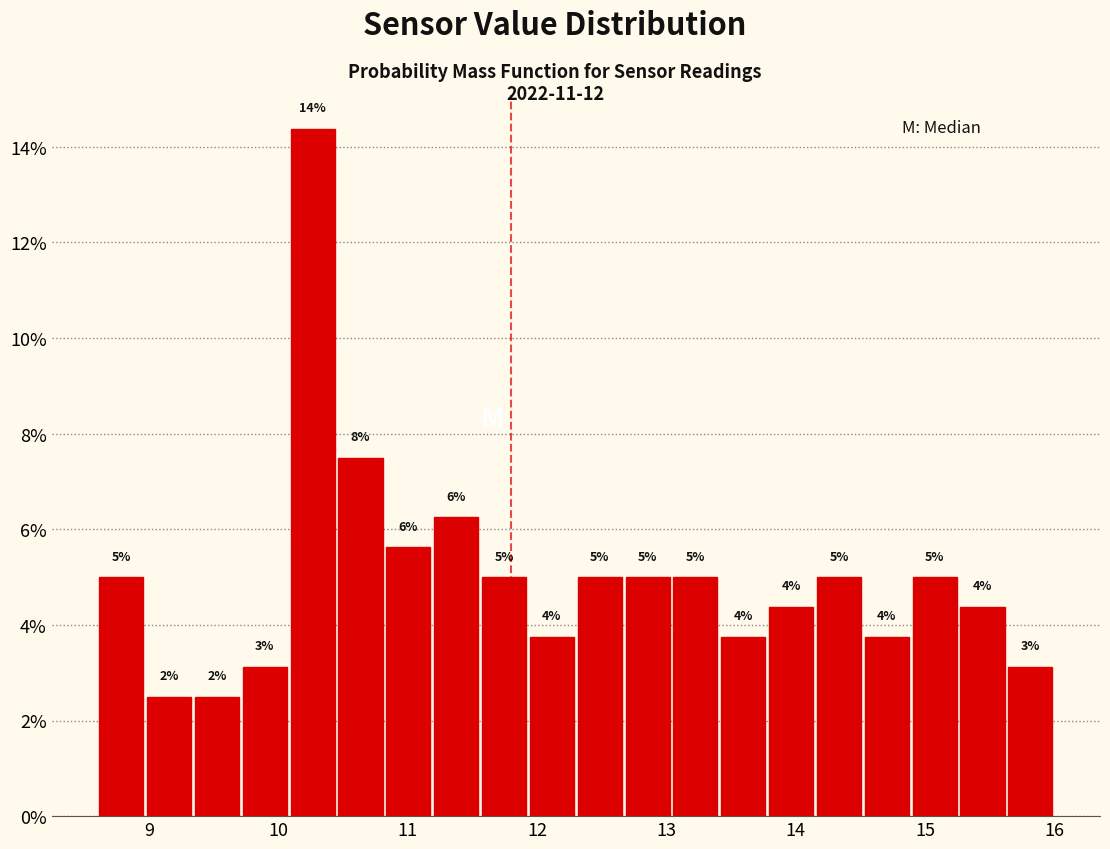

Read against the x-axis, roughly where is the centre of the tallest bar?

10.3